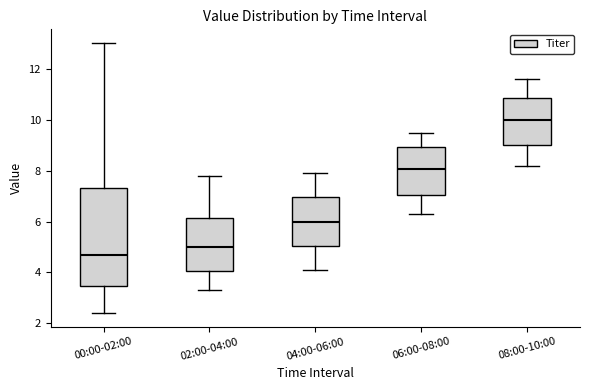

Reading left to right, transcribe this box plot: for each box, give where its median line is, the range the box spans, and where its two whiskers end, as read against the y-axis. The values are not printed on the chart, so give them approximately, as read against the axis.

00:00-02:00: median 4.8, box 3.4 to 7.4, whiskers 2.4 to 13.0
02:00-04:00: median 5.0, box 4.0 to 6.2, whiskers 3.4 to 7.8
04:00-06:00: median 6.0, box 5.0 to 7.0, whiskers 4.2 to 8.0
06:00-08:00: median 8.0, box 7.0 to 9.0, whiskers 6.4 to 9.6
08:00-10:00: median 10.0, box 9.0 to 10.8, whiskers 8.2 to 11.6